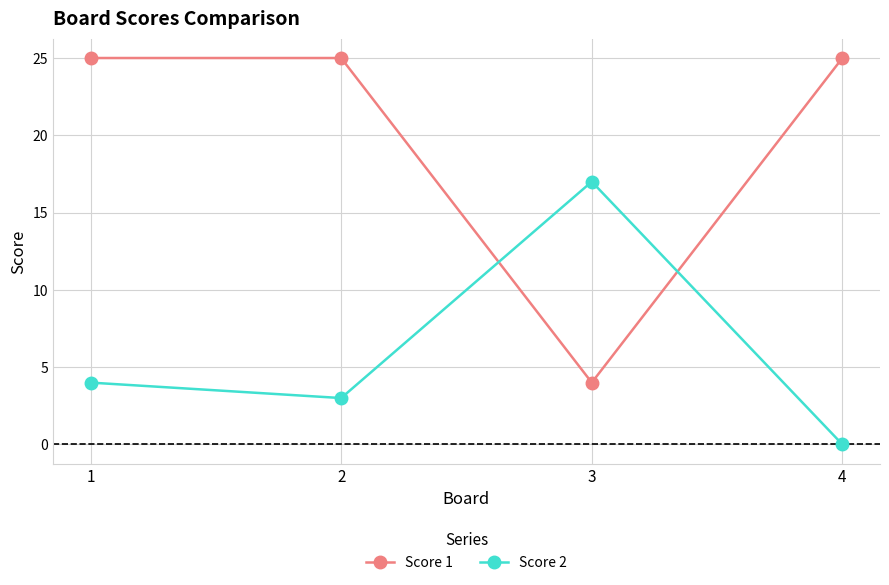

Reading right to left, list all the values displayed in this chart.

Score 1: 4=25	3=4	2=25	1=25
Score 2: 4=0	3=17	2=3	1=4